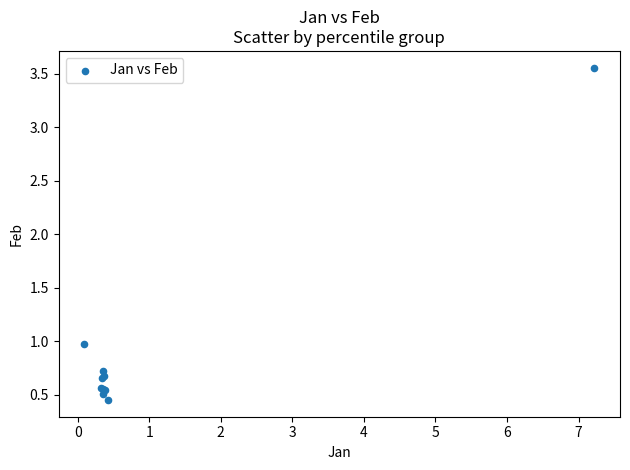

What Y value in the scatter plot is closest to 2?

1.0